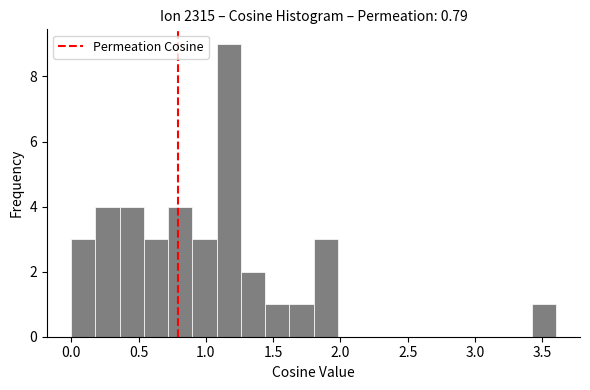

Read against the x-axis, roughly where is the centre of the tallest bar?

1.15